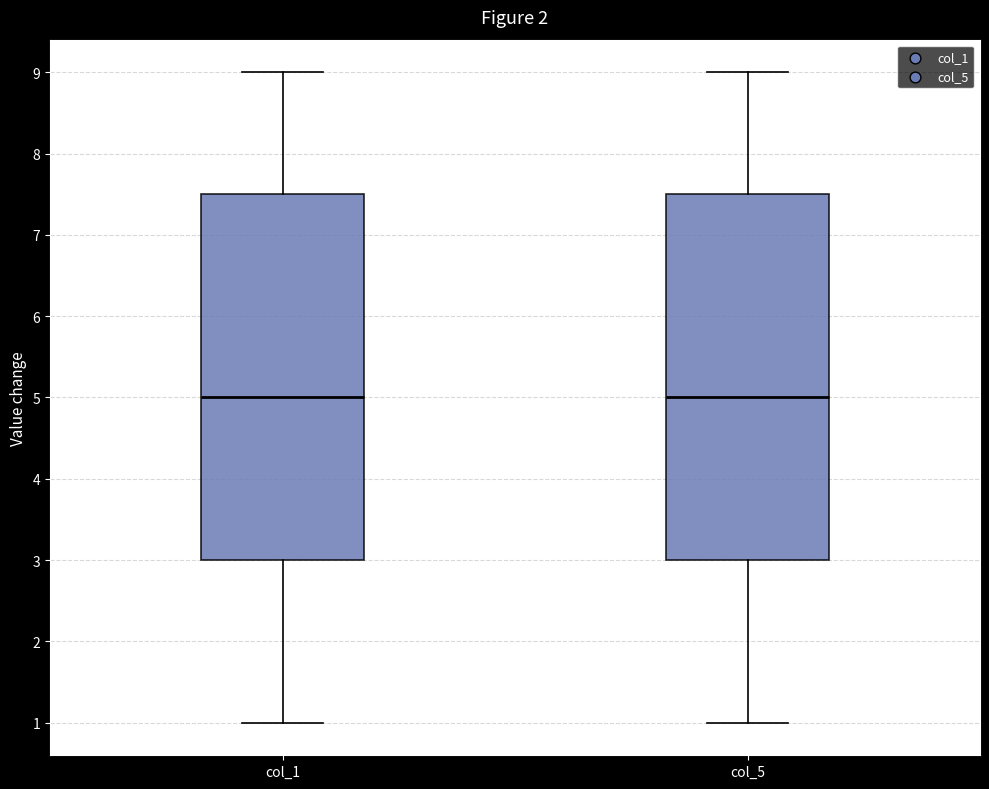

Reading left to right, read every box against the y-axis: the position of its median line, the range the box covers, and the ends of its whiskers. The values are not printed on the chart, so give them approximately, as read against the axis.

col_1: median 5.0, box 3.0 to 7.5, whiskers 1.0 to 9.0
col_5: median 5.0, box 3.0 to 7.5, whiskers 1.0 to 9.0